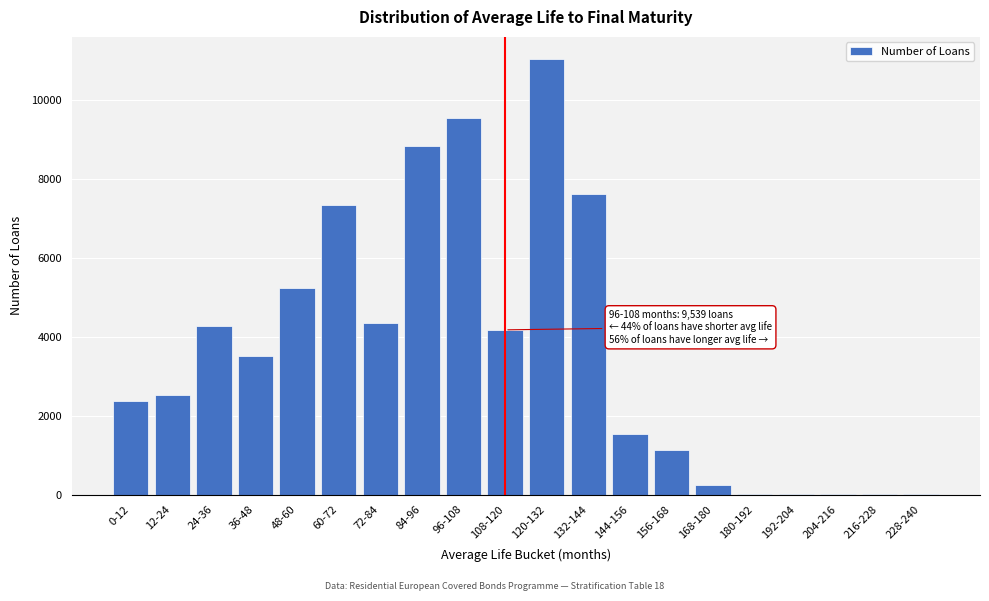

What is the ratio of the value at 84-96 to the value at 132-144?

1.2